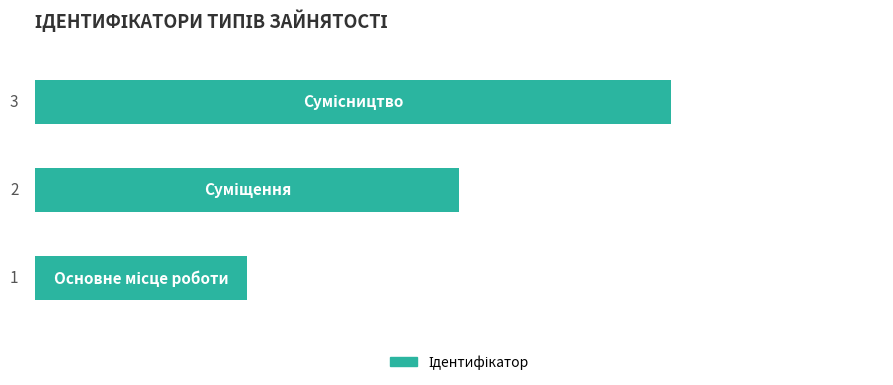

How many data points are less than 2?

1